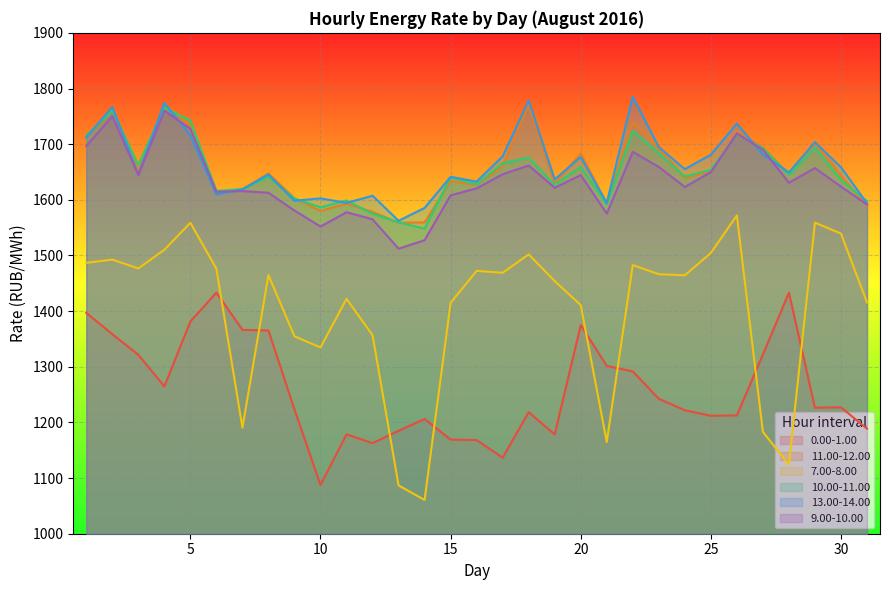

What is the difference between the highest and lowest values at 25?

469.1